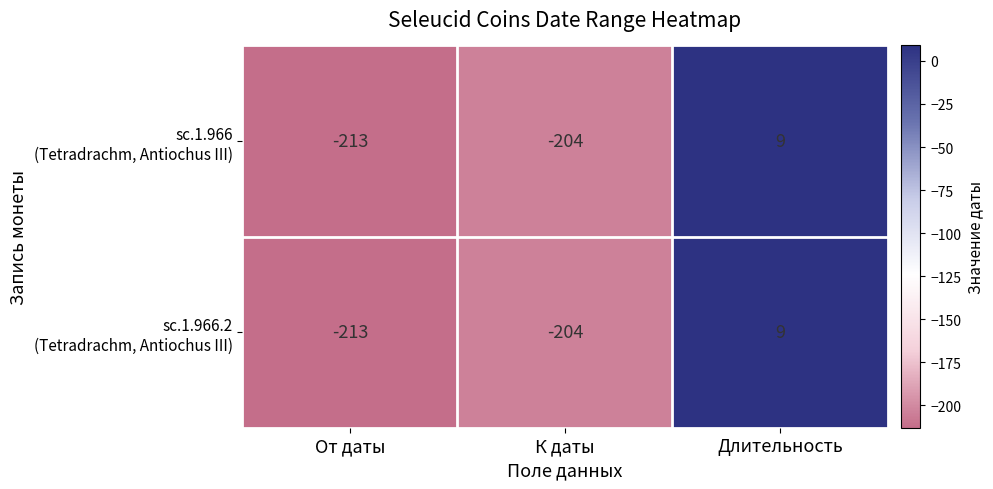

At which category is the sum across all series the highest?

Длительность